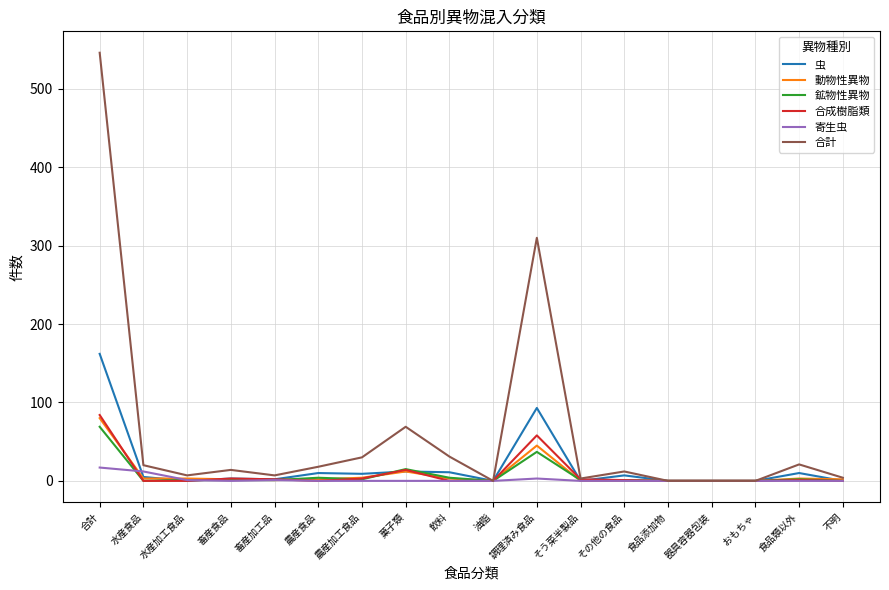

At which label does 鉱物性異物 reach its peak?

合計